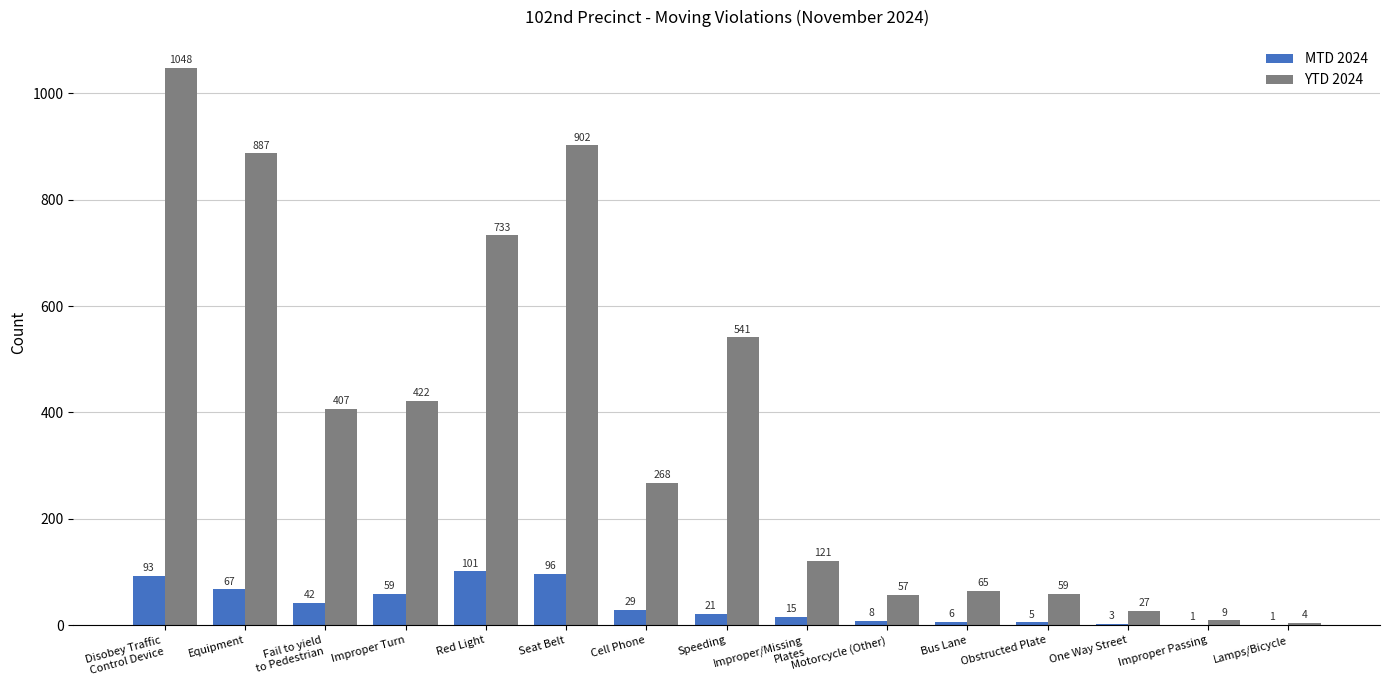

The MTD 2024 series shows 1 at Improper Passing. True or false?

True